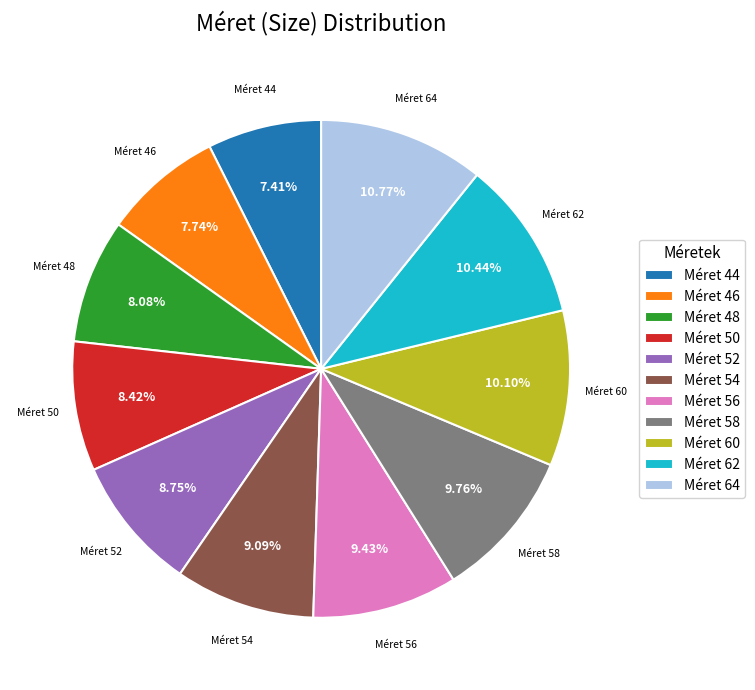

To the nearest percent, what is the difference between the largest and smallest slice percentages?

3%